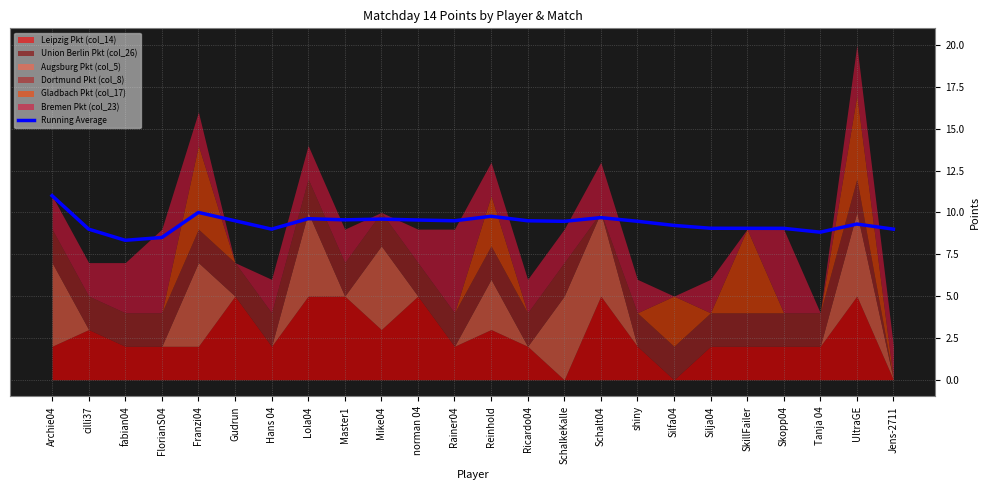

The value at FlorianS04 is 8.5. True or false?

True